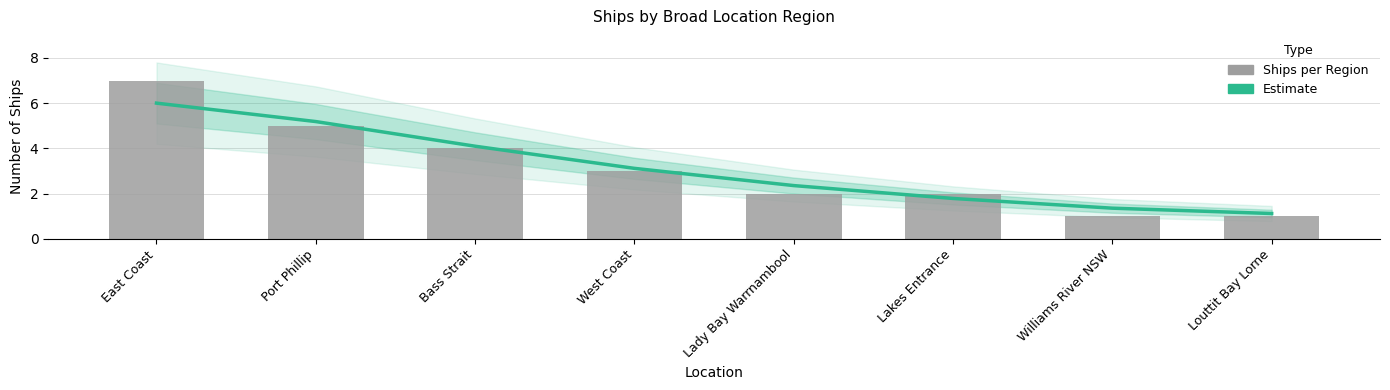

What is the difference between the Estimate values at Port Phillip and East Coast?

0.8